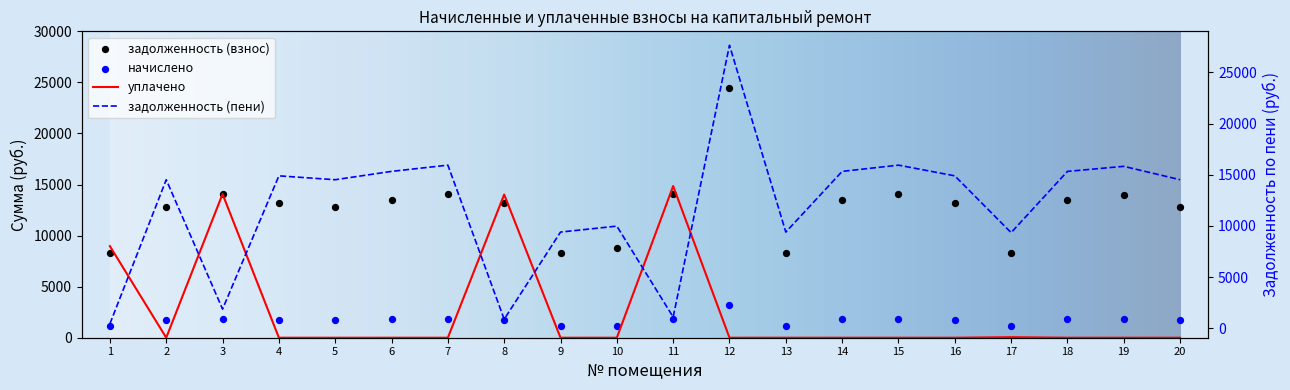

Which series contains the highest Y value?

задолженность (пени)